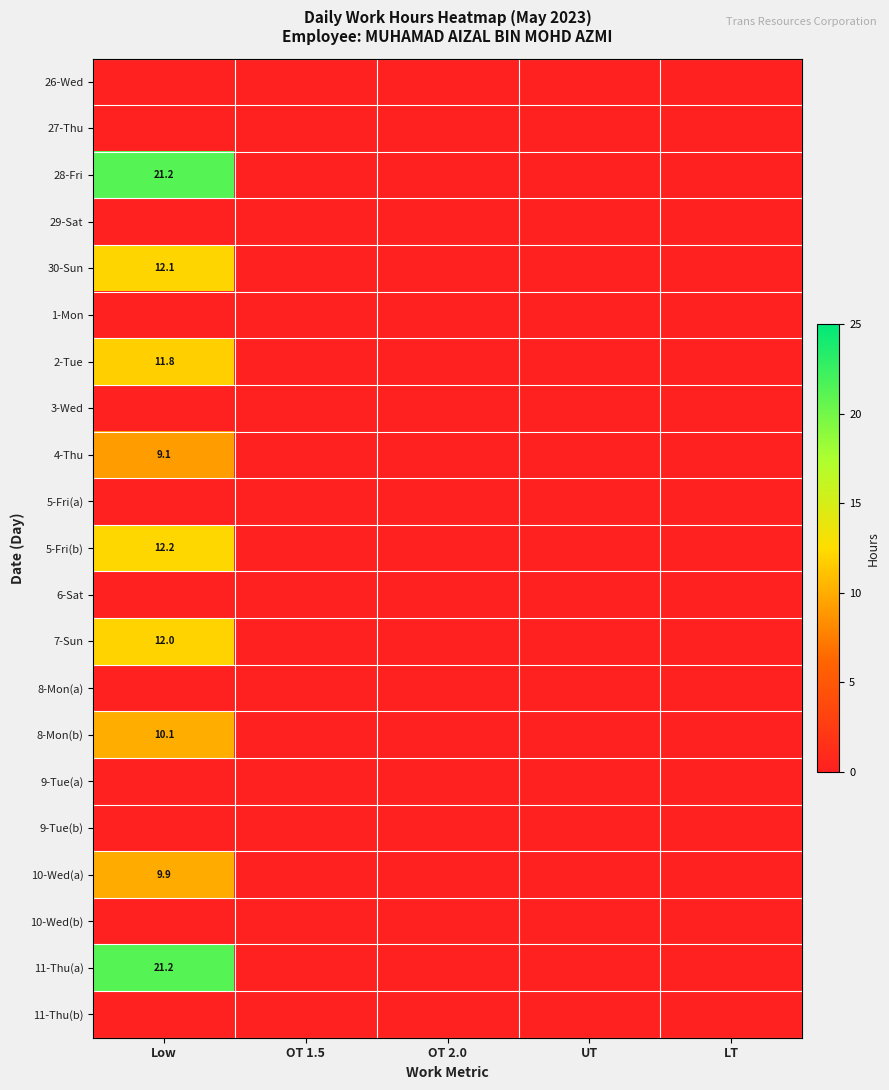

Is it true that 7-Sun equals 12.0 at Low?

True